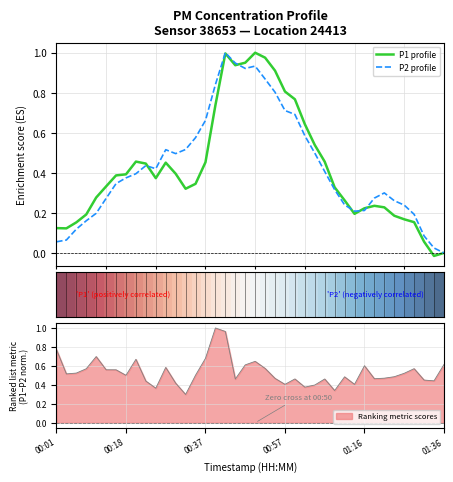

What is the difference between the second highest and second lowest values in the P1 profile series?

1.0